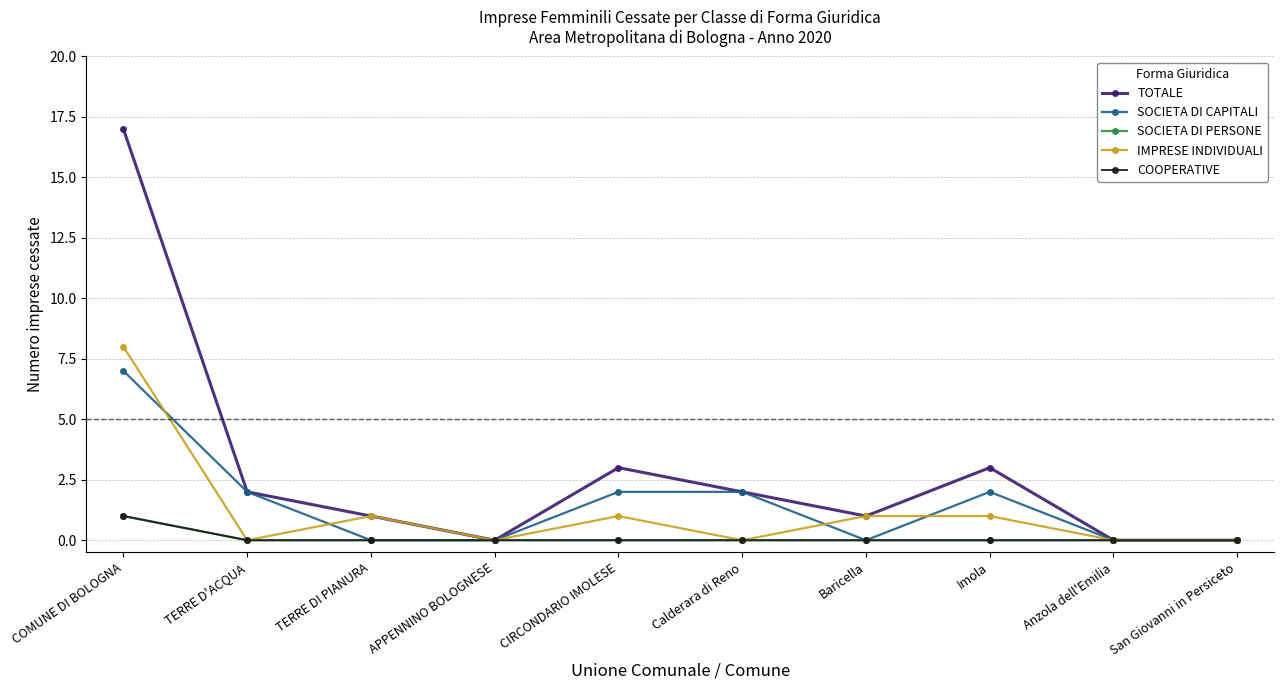

Is this an area chart (filled region under the line)?

No